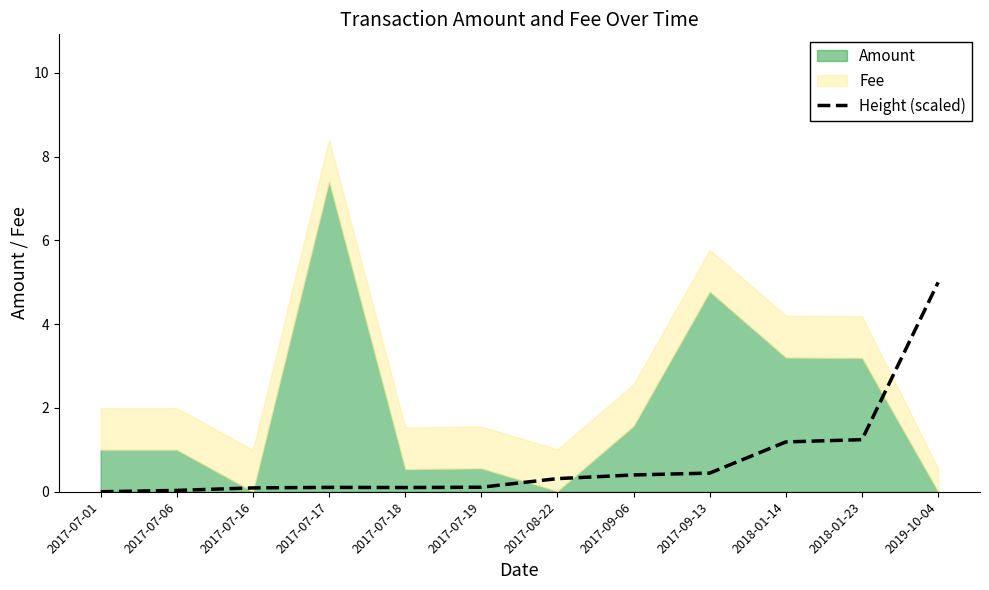

At which label does Height (scaled) reach its peak?

2019-10-04